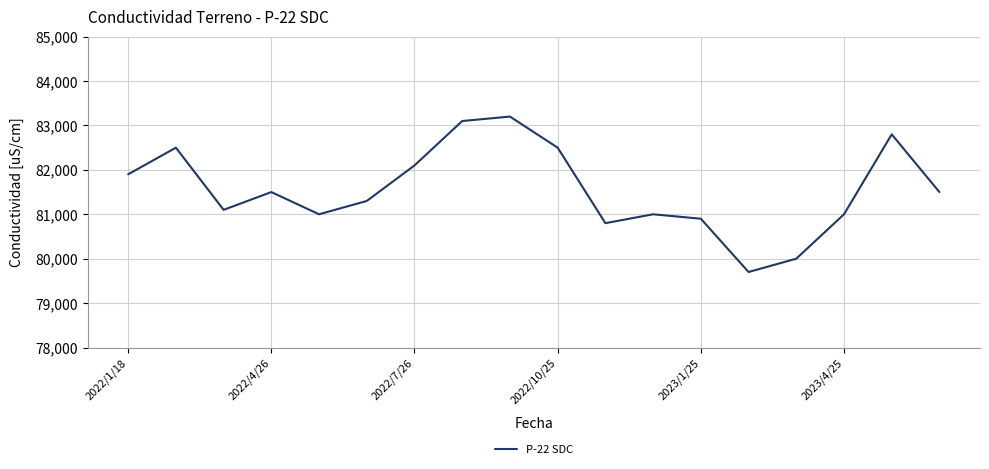

What is the maximum value shown in the chart?

83200